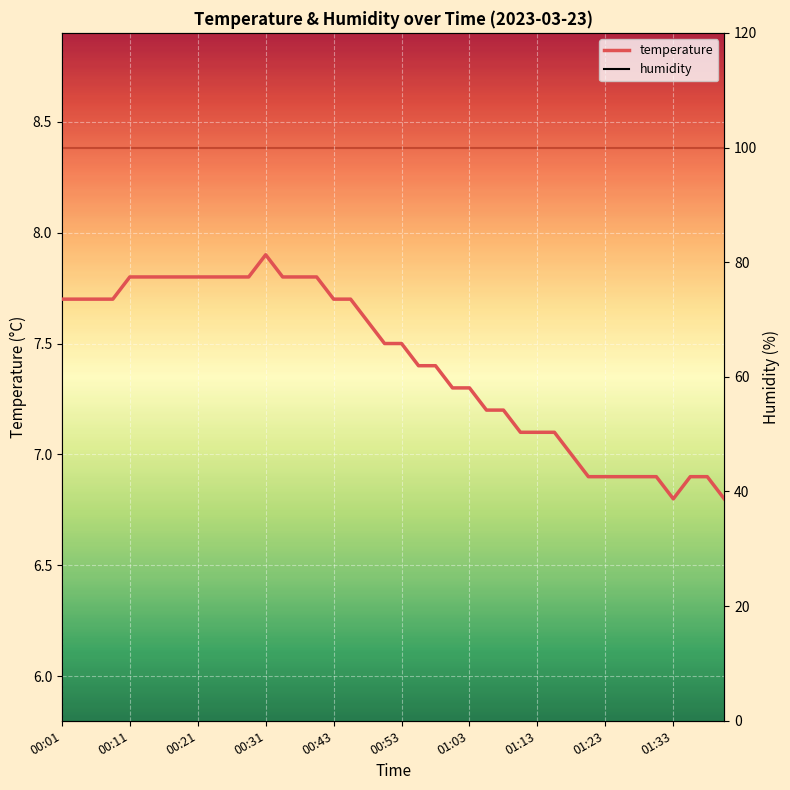

List the series in order of their peak value, highest first.

humidity, temperature